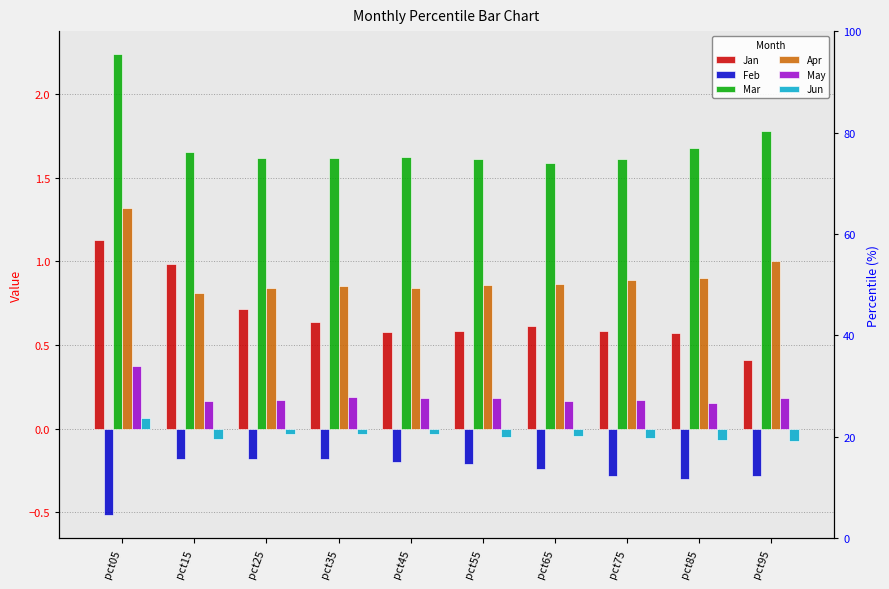

What is the minimum value shown in the chart?

-0.5